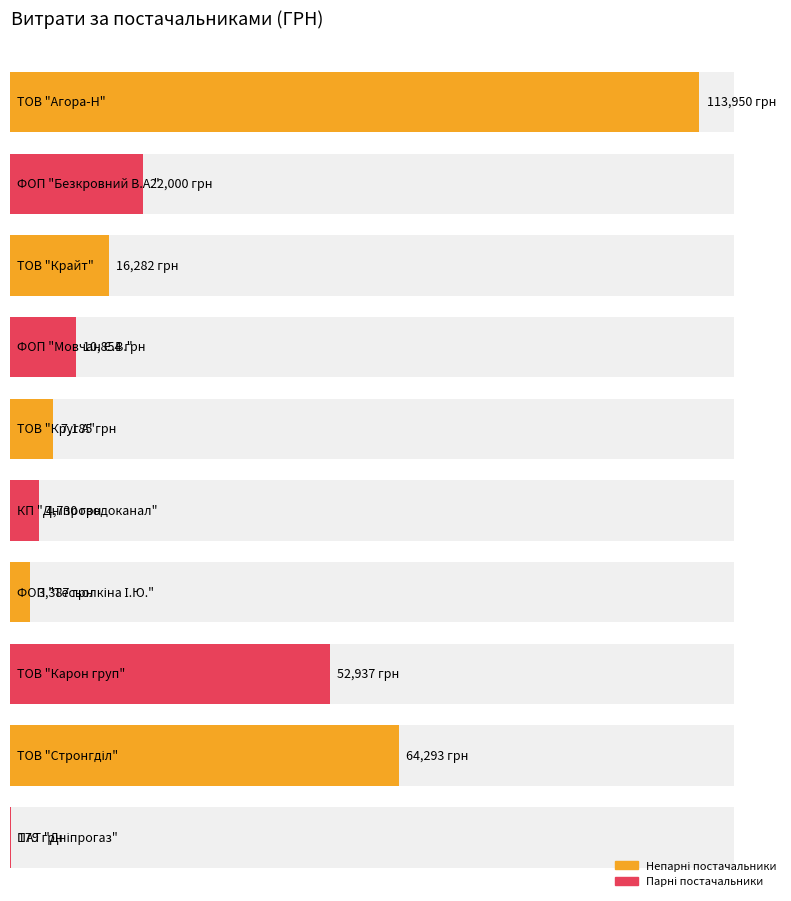

How many values are below 16282?

5